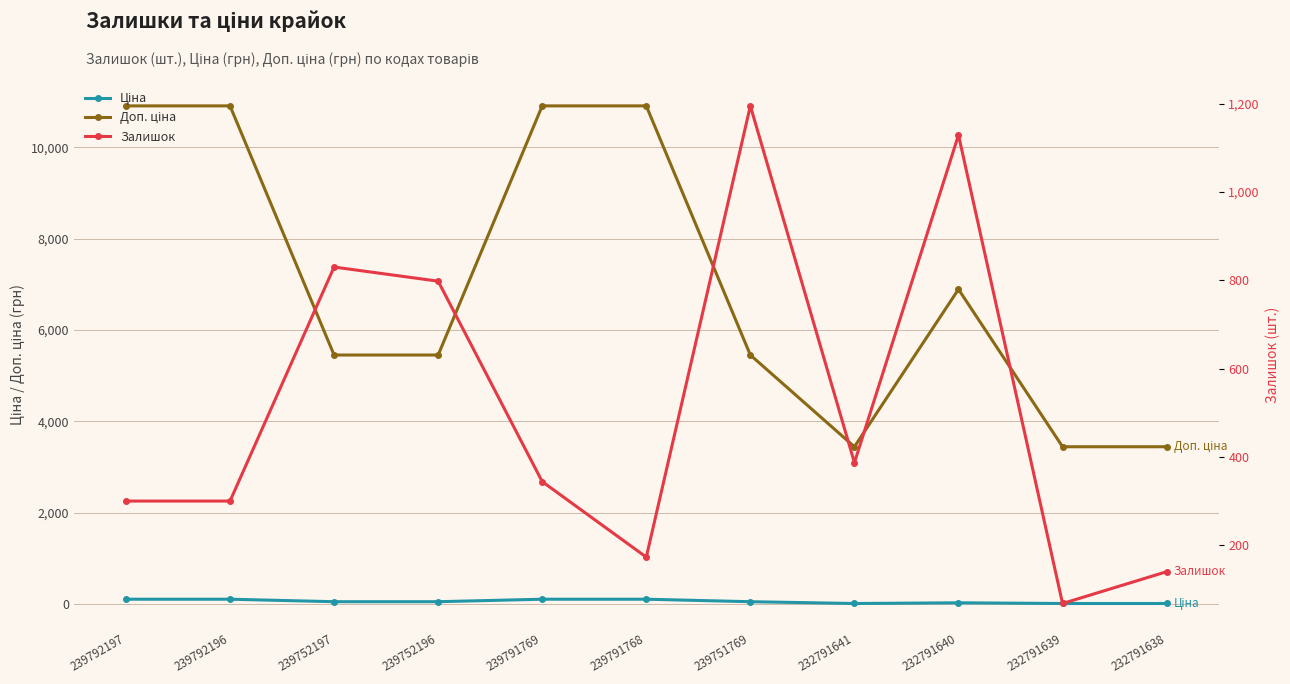

At which category does the chart reach its minimum across all series?

232791641